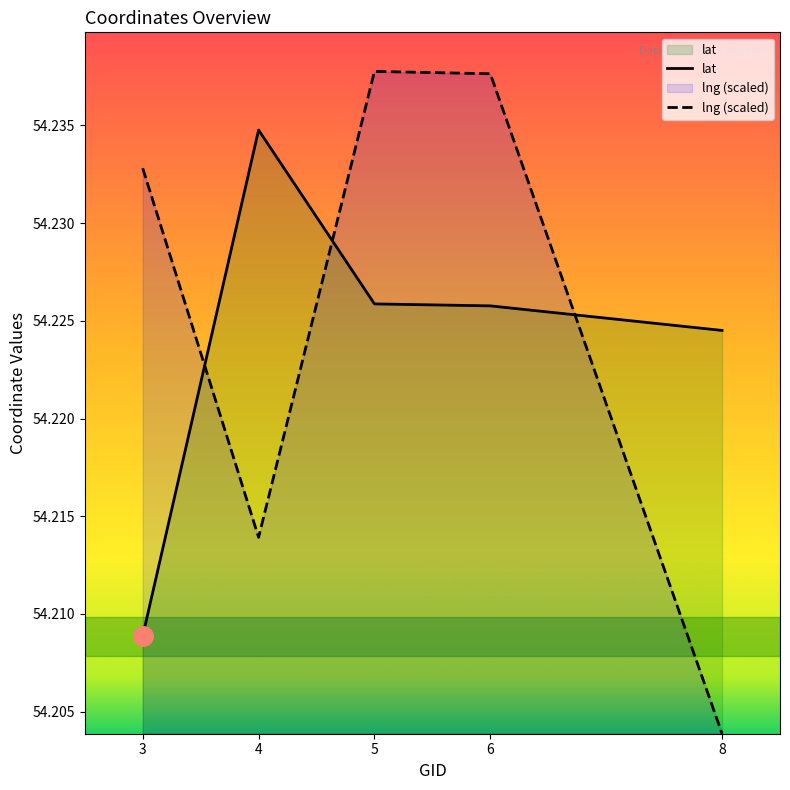

The lat series shows 54.2 at 3. True or false?

True